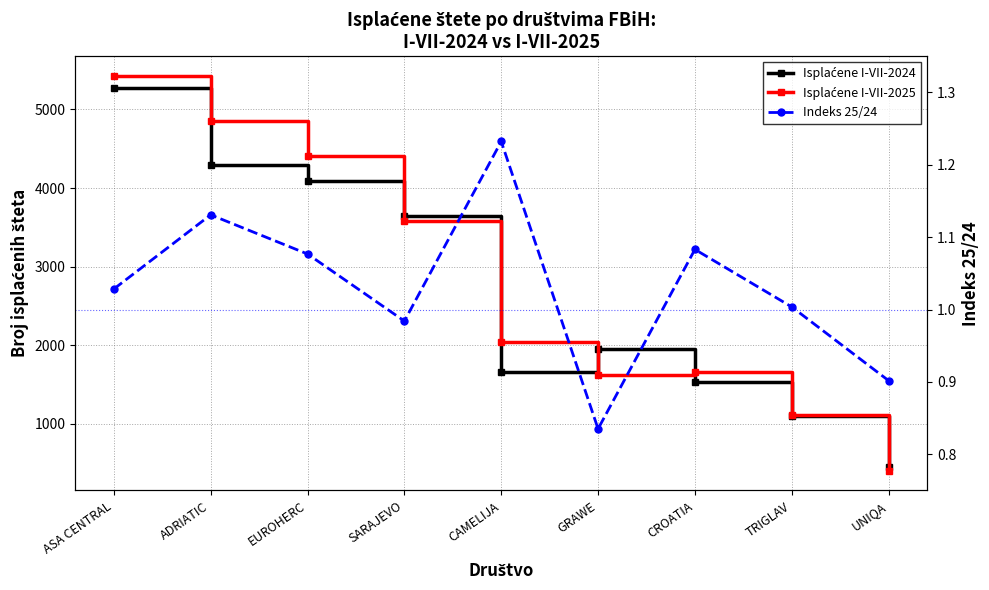

At which label does Isplaćene I-VII-2025 first exceed 2048?

ASA CENTRAL